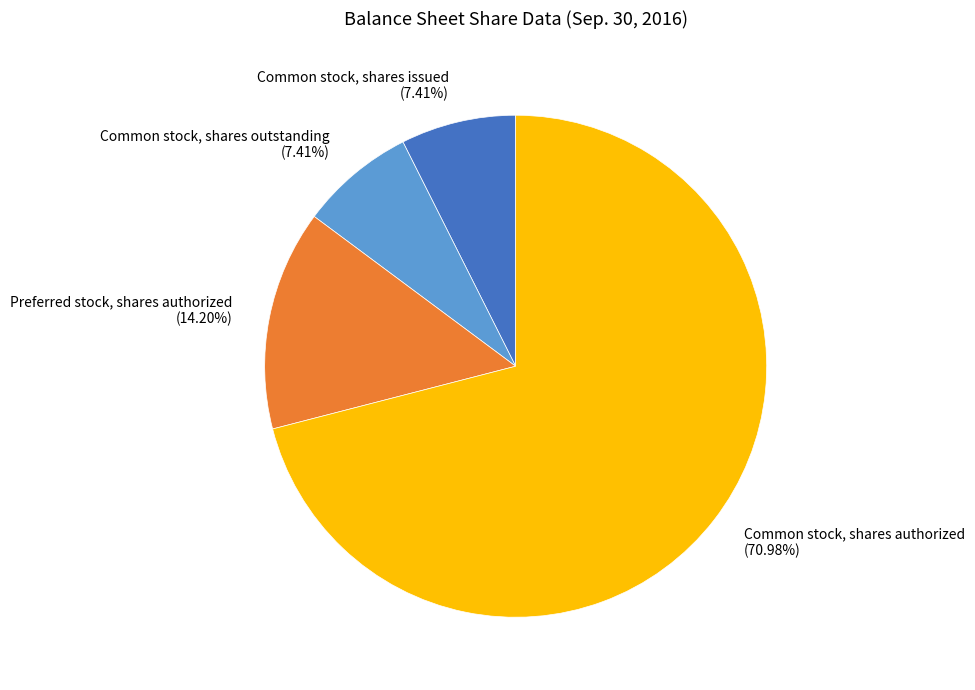

Approximately how many times larger is the value at Common stock, shares issued (7.41%) compared to Preferred stock, shares authorized (14.20%)?

0.5